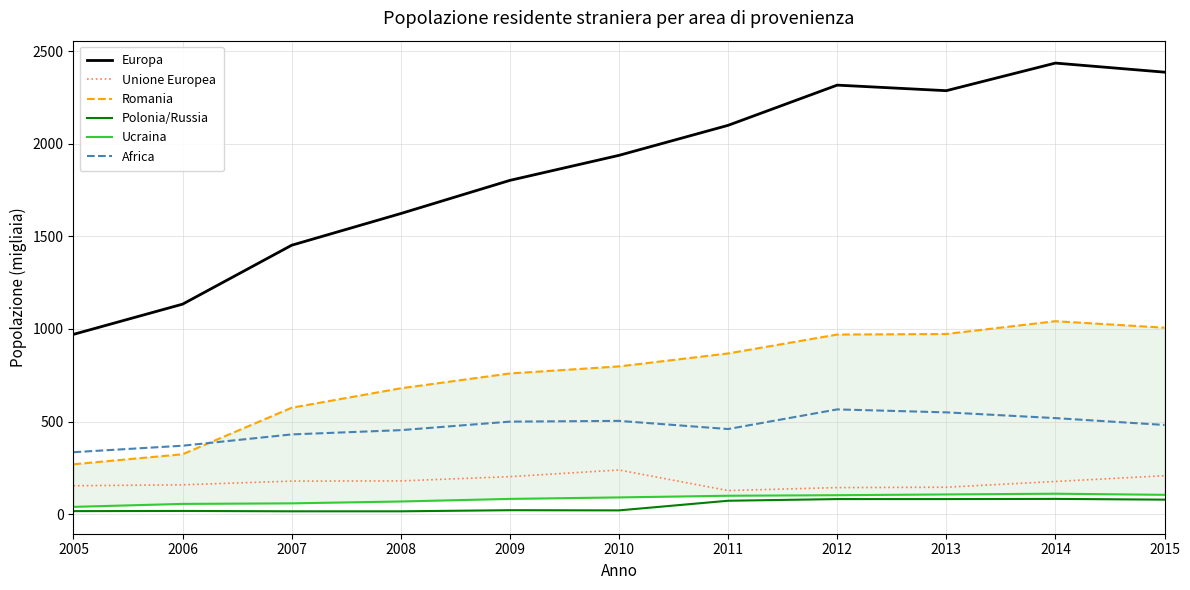

What is the value of the Europa point at the 6th from the left?

1937